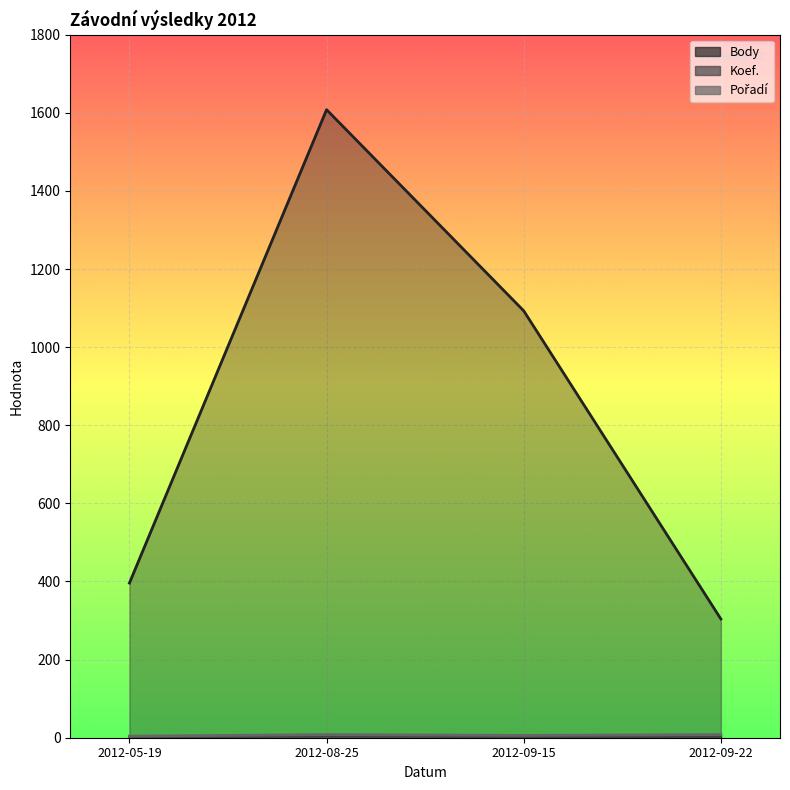

How many values in the Koef. series exceed 3?

1